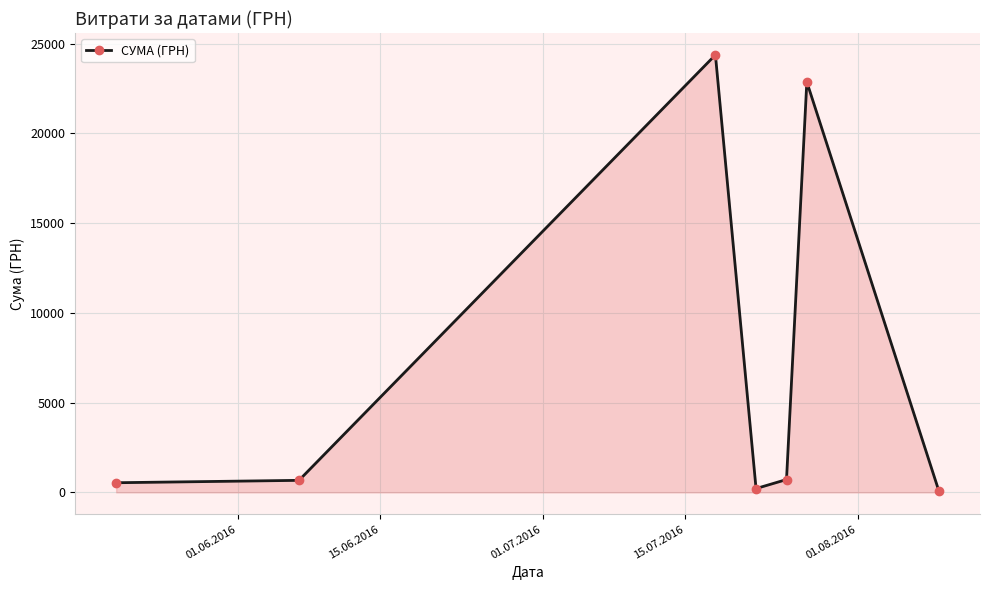

What is the smallest value displayed?

77.4